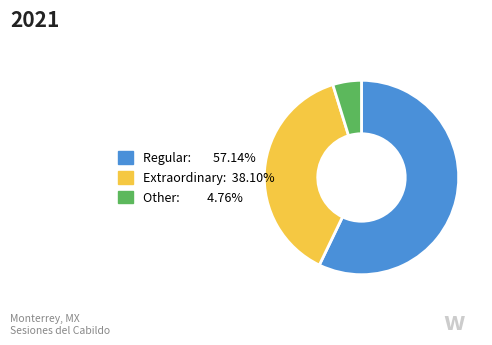

Is there any slice that represents more than half of the pie?

Yes